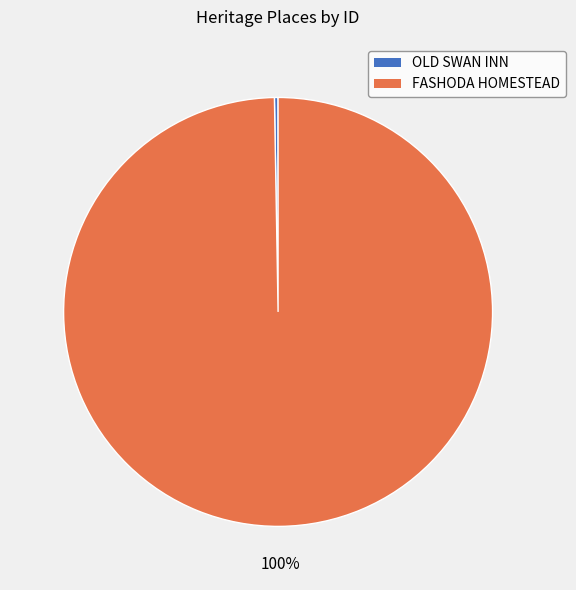

What is the largest slice in the pie chart?

FASHODA HOMESTEAD